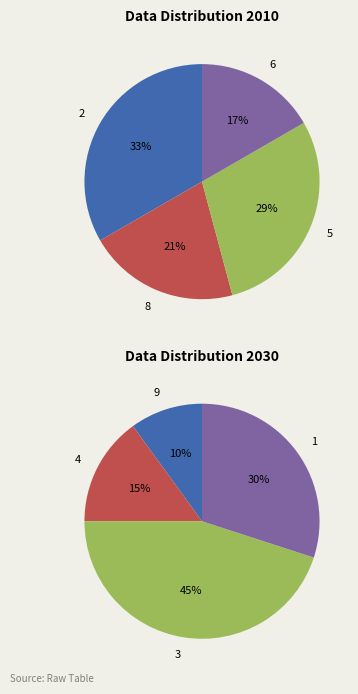

Combined, do 1 and 4 account for over 50%?

No